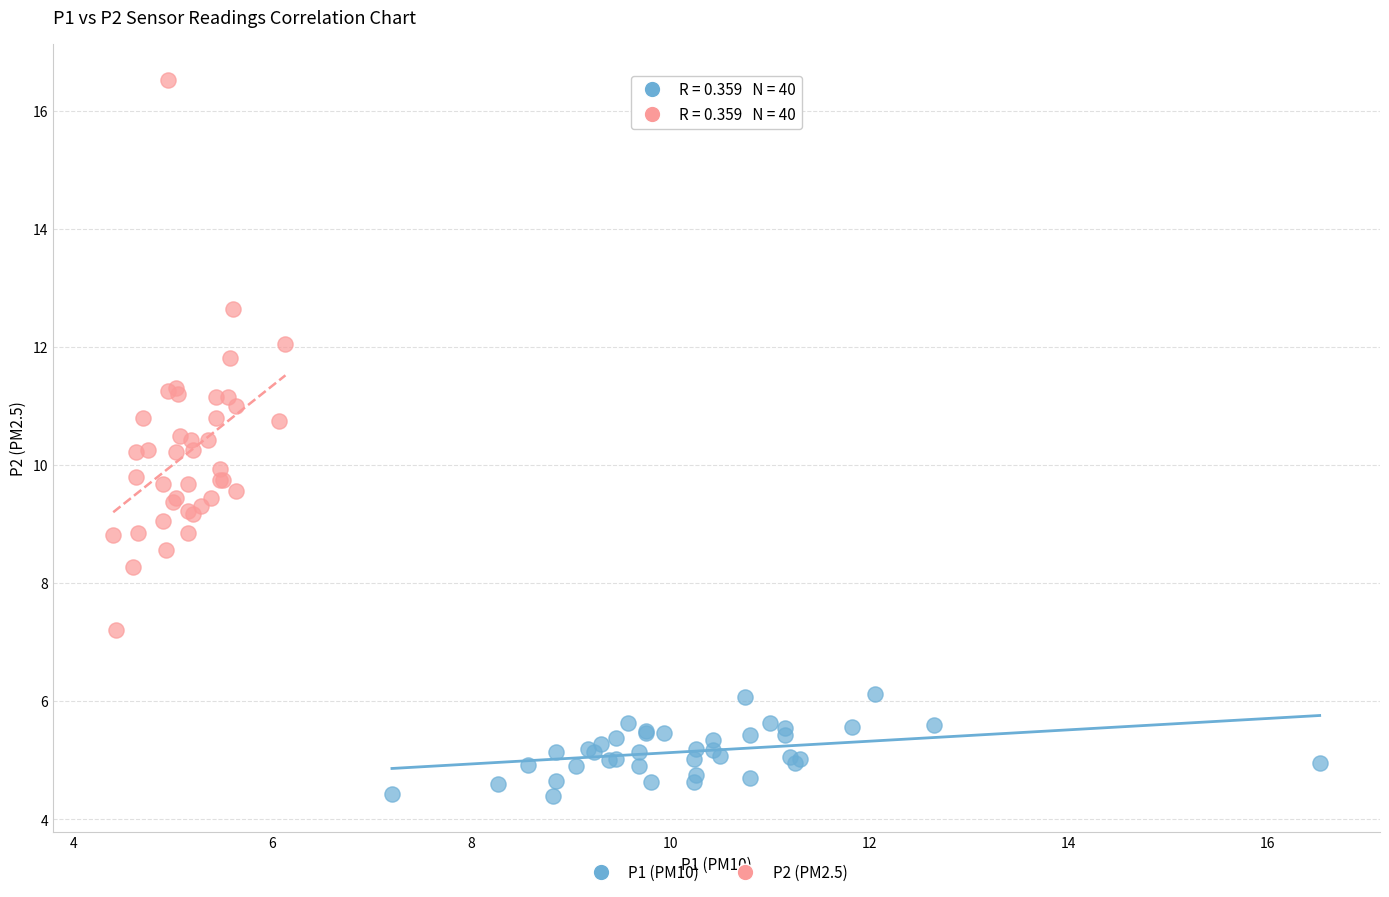

Which series has the largest Y range (max minus min)?

P2 (PM2.5)